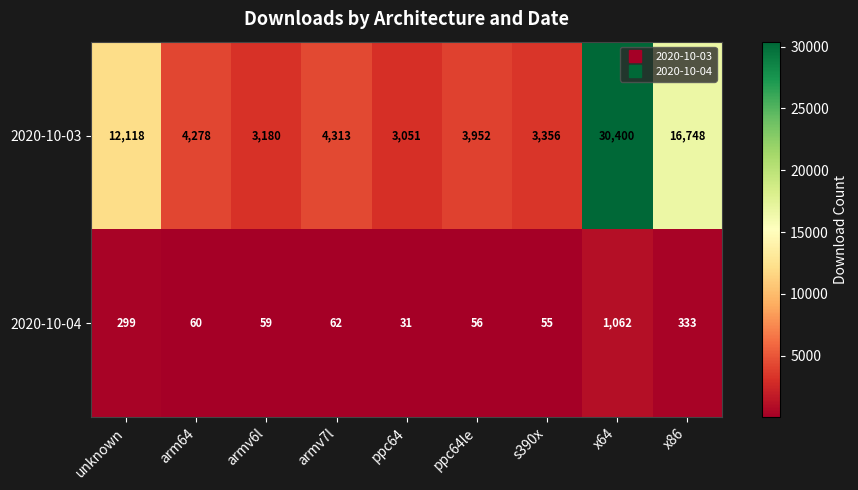

Is it true that 2020-10-04 equals 74 at s390x?

False